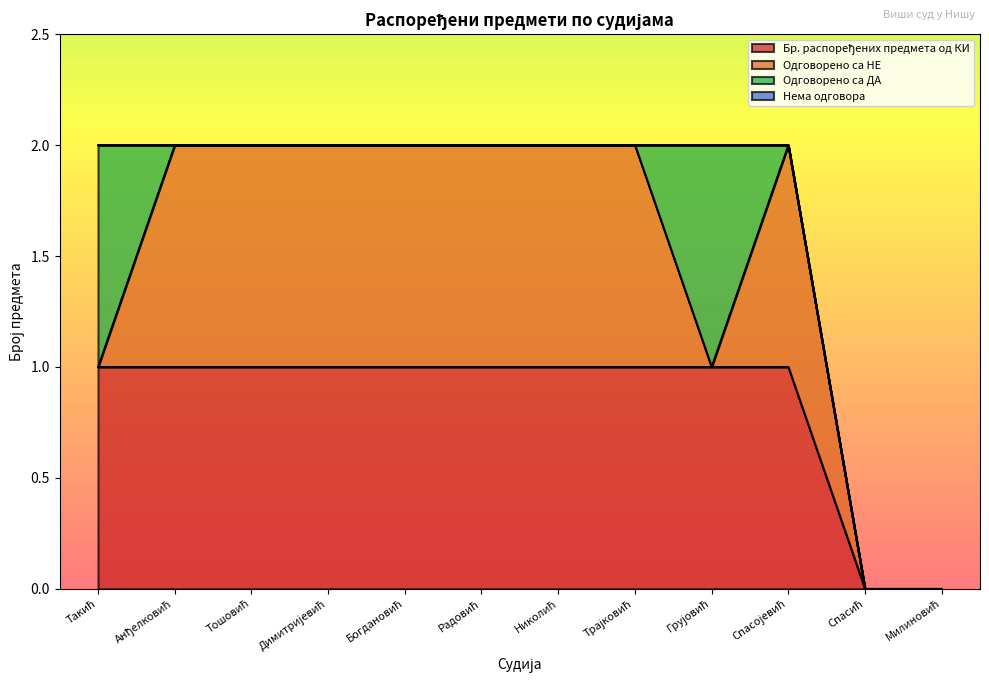

At which label is Нема одговора closest to 0?

Такић